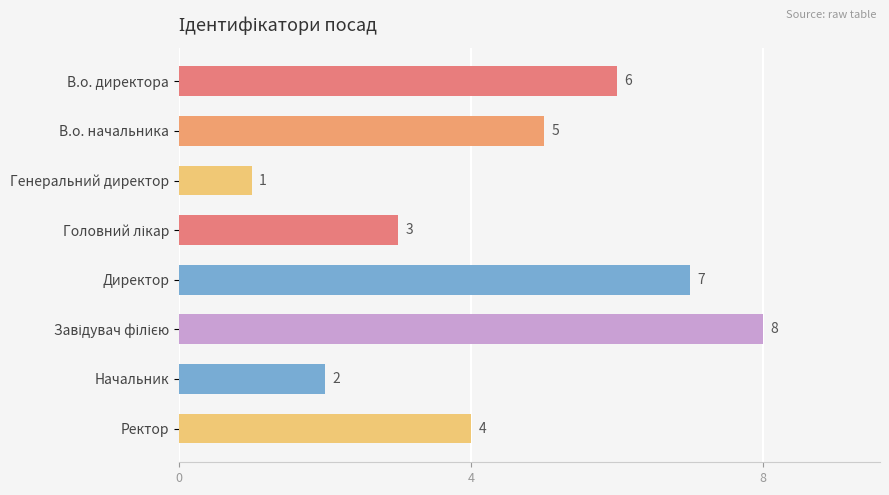

What is the maximum value shown in the chart?

8